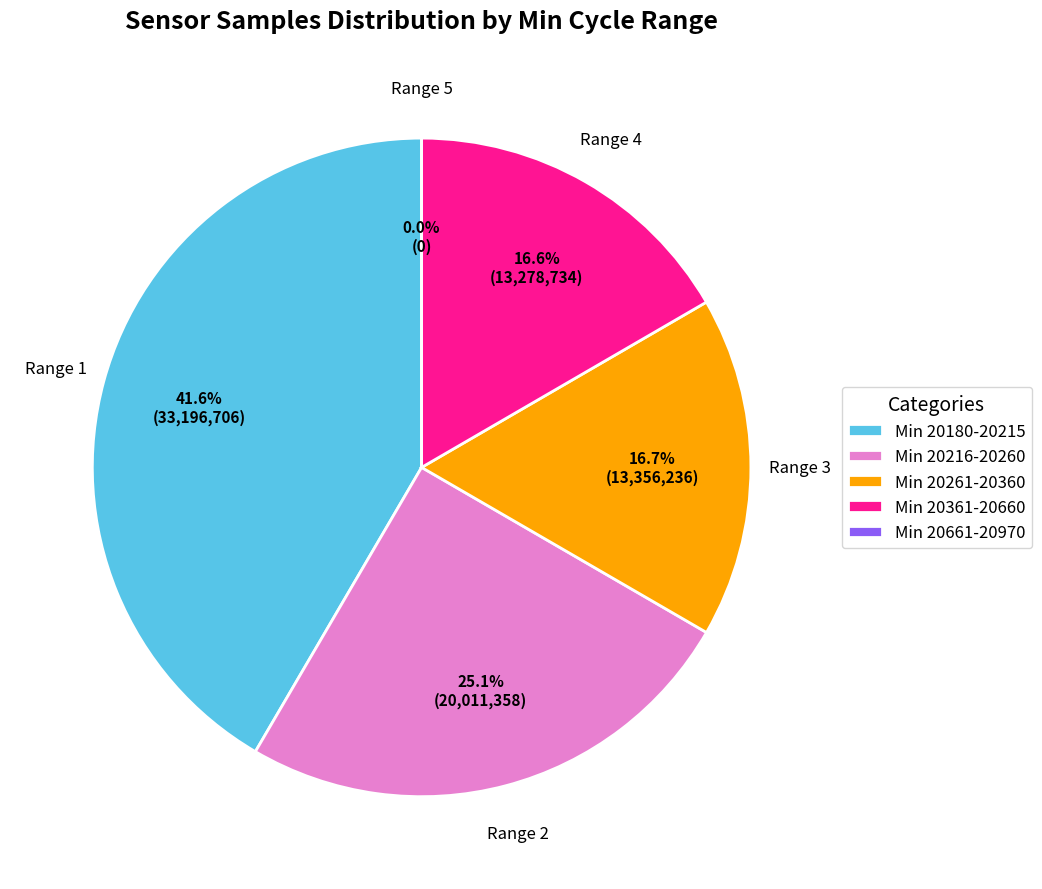

Does 88-20641 represent more than half of the total?

No